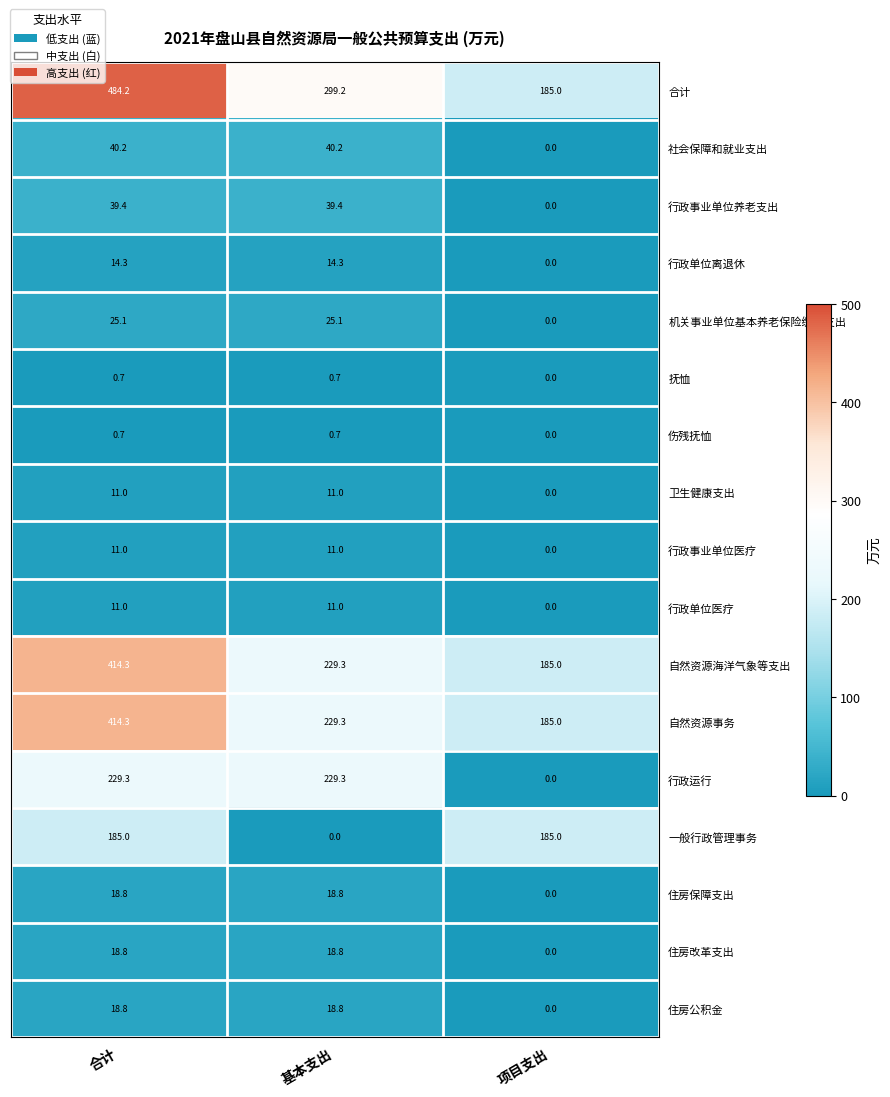

What value does the 抚恤 series have at 基本支出?

0.7